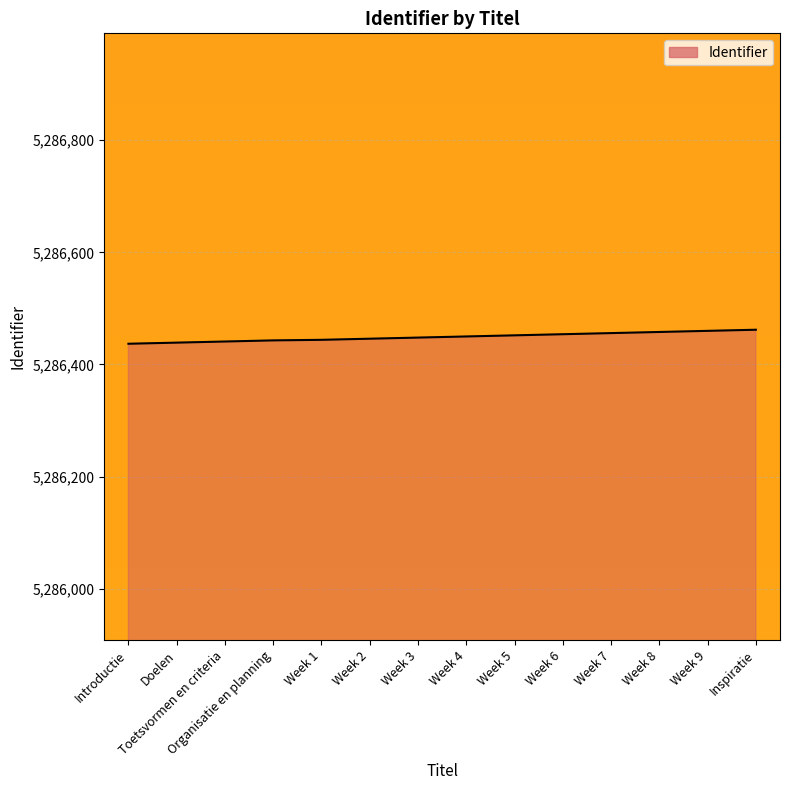

What is the change in value from Introductie to Week 8?

+21